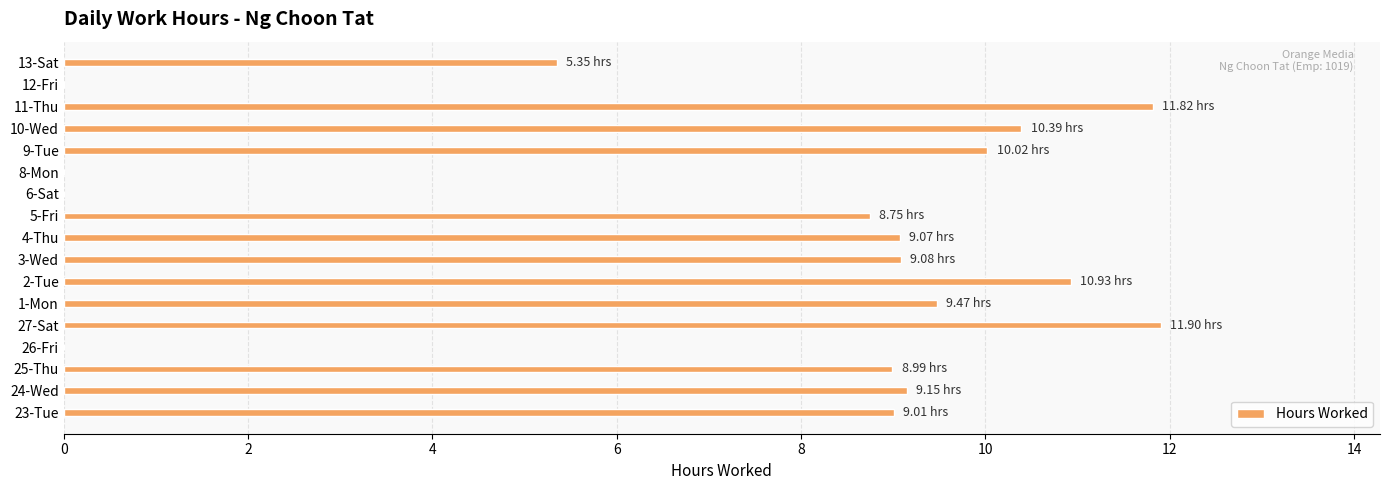

Count the number of data series in this chart.

1